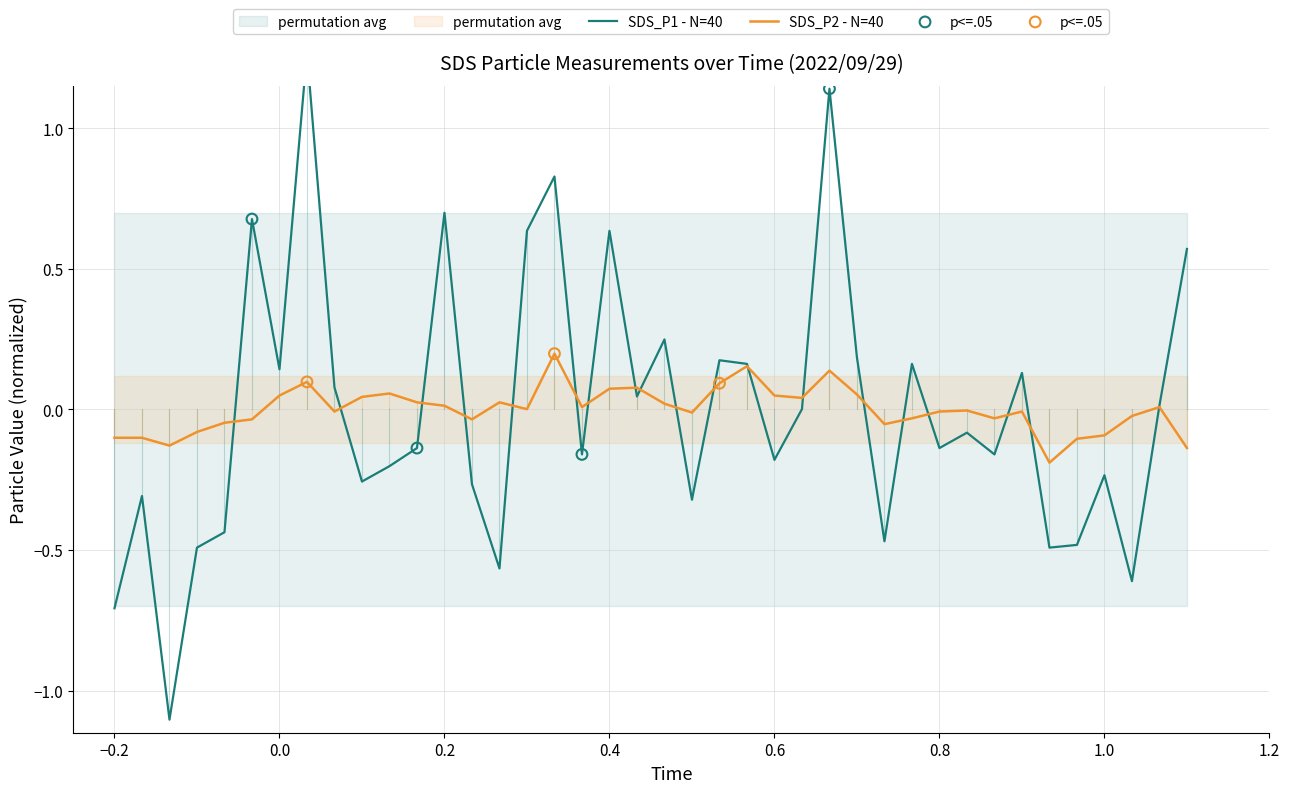

Which series reaches the maximum Y coordinate?

SDS_P1